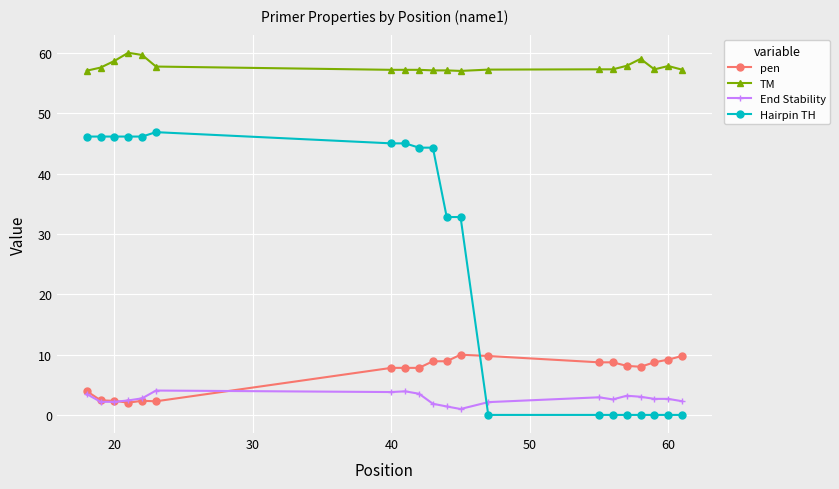

How many values in the Hairpin TH series exceed 44?

10